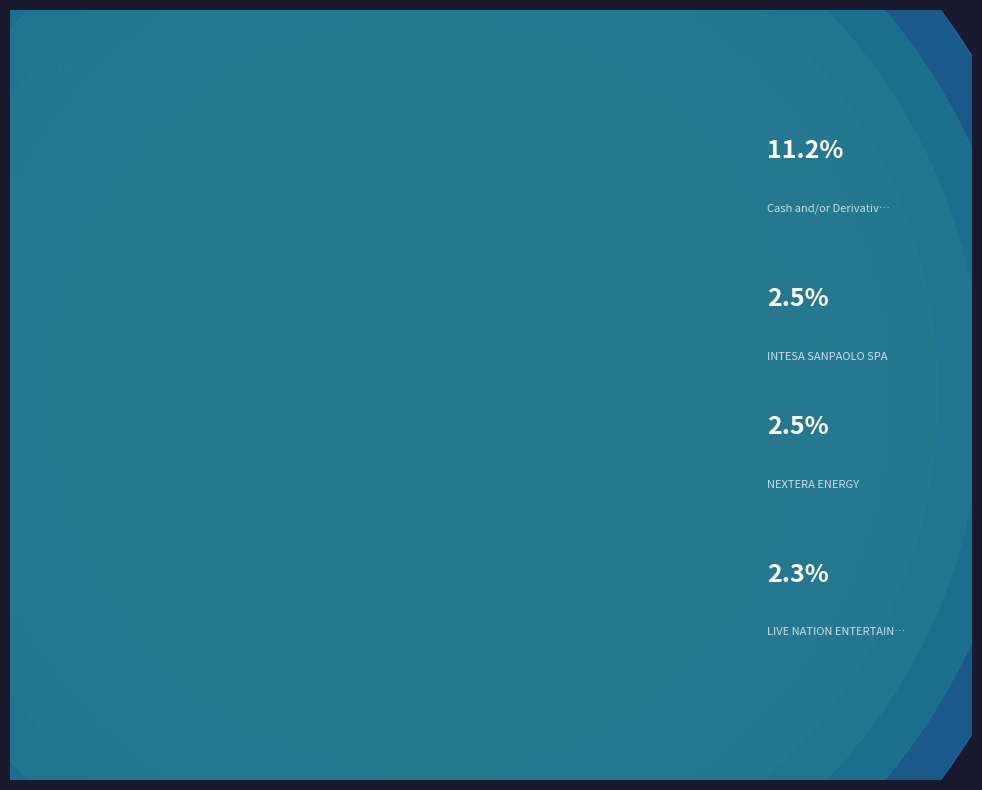

What is the total percentage of NCL CORPORATION LTD and INTESA SANPAOLO SPA?

12.8%